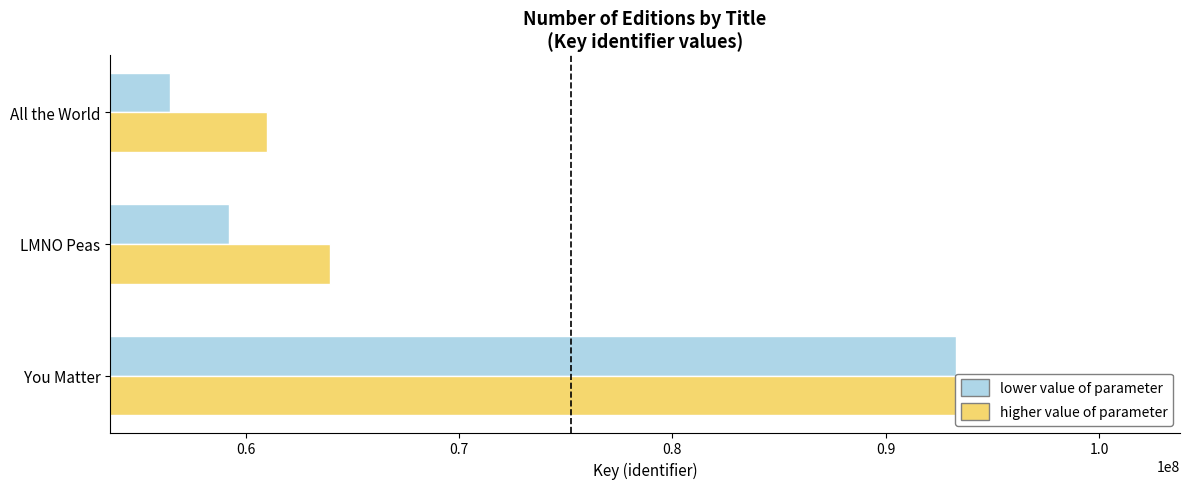

Rank the series by their average value, from lowest to highest.

lower value of parameter, higher value of parameter